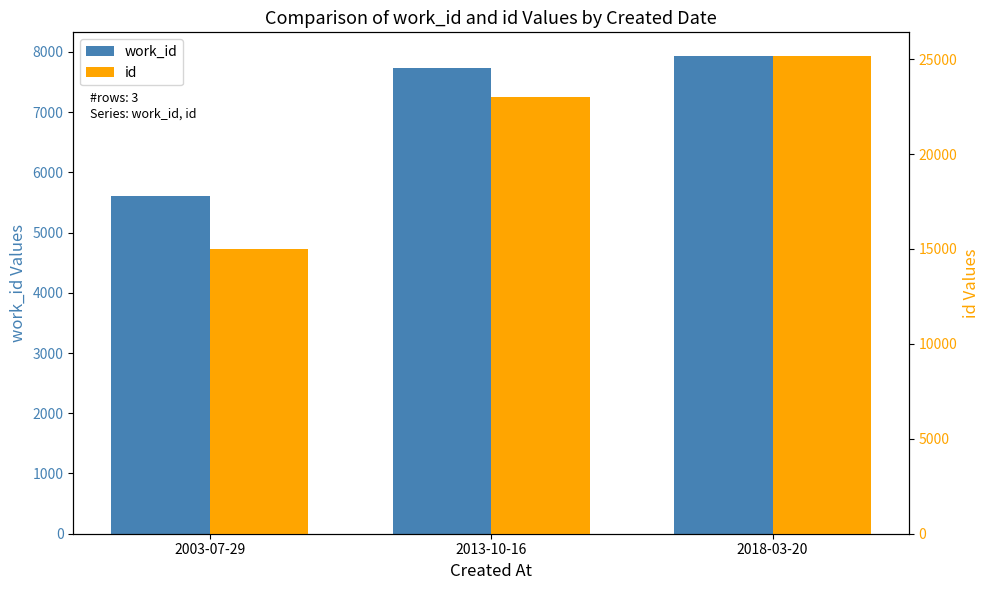

Which series has the largest total across all categories?

id